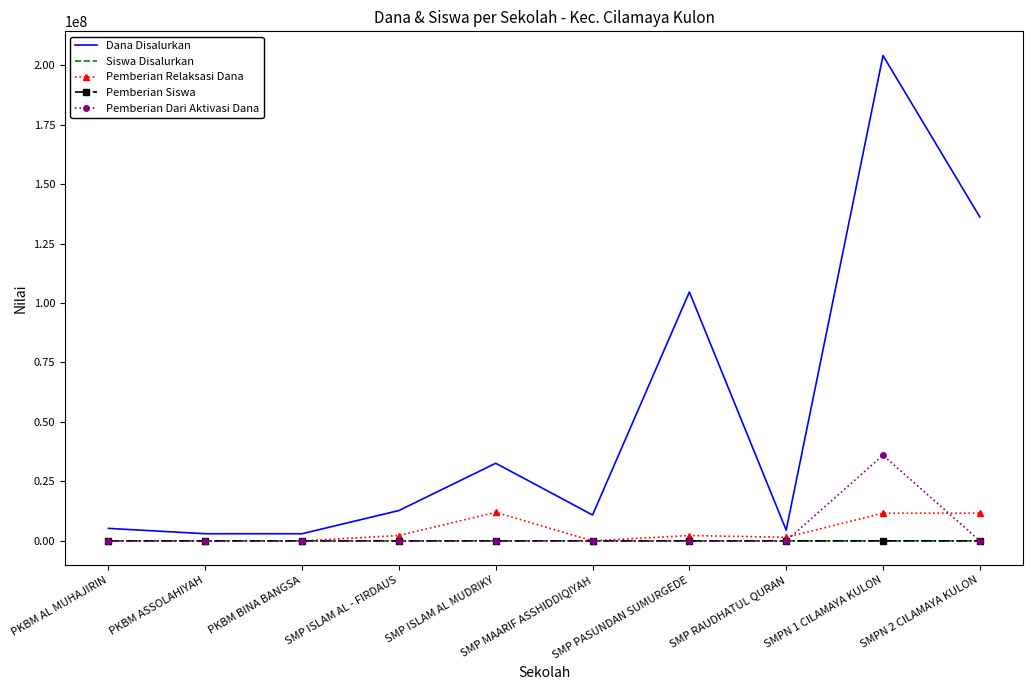

The value of Pemberian Dari Aktivasi Dana at PKBM ASSOLAHIYAH is 0. True or false?

True